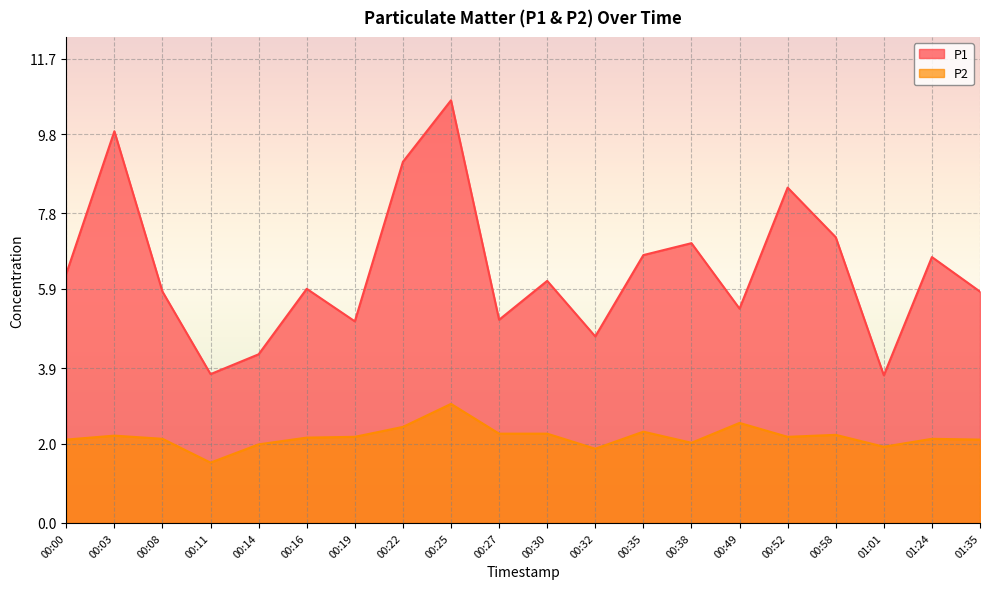

What is the average value of the P1 series?

6.4